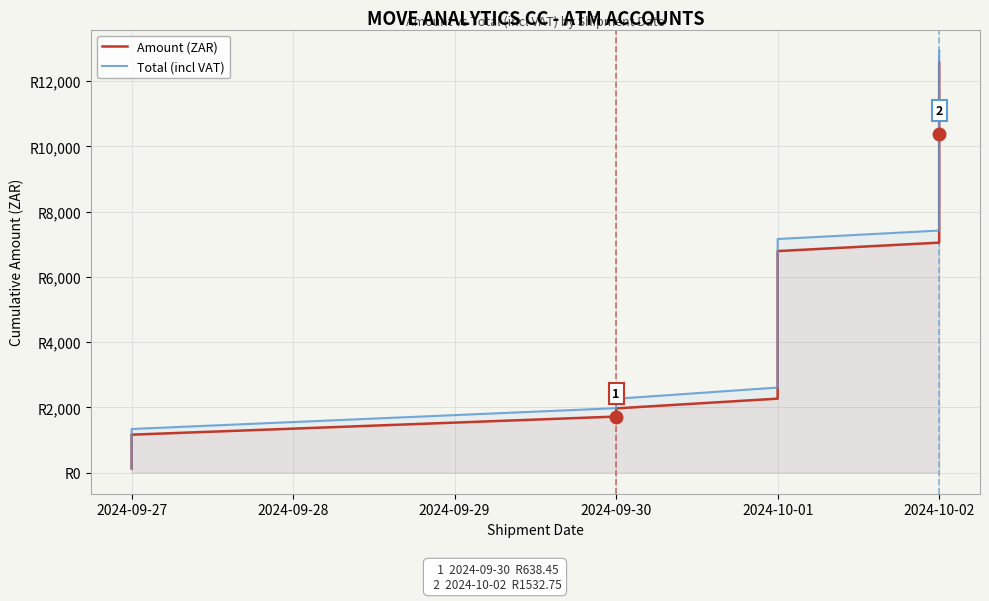

What is the sum of all Total (incl VAT) values?

274926.0